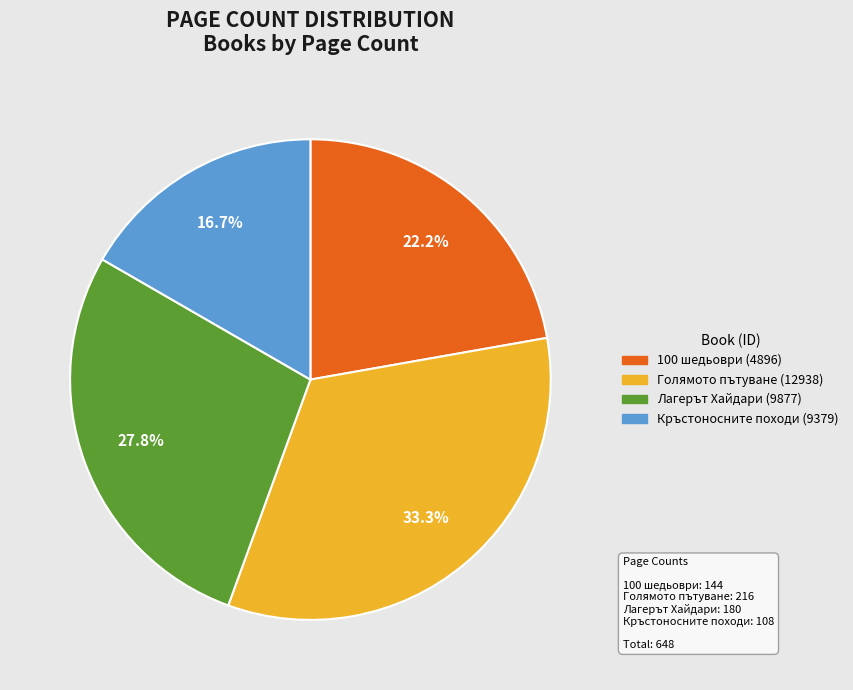

Which category has the biggest portion of the pie?

Голямото пътуване (12938)